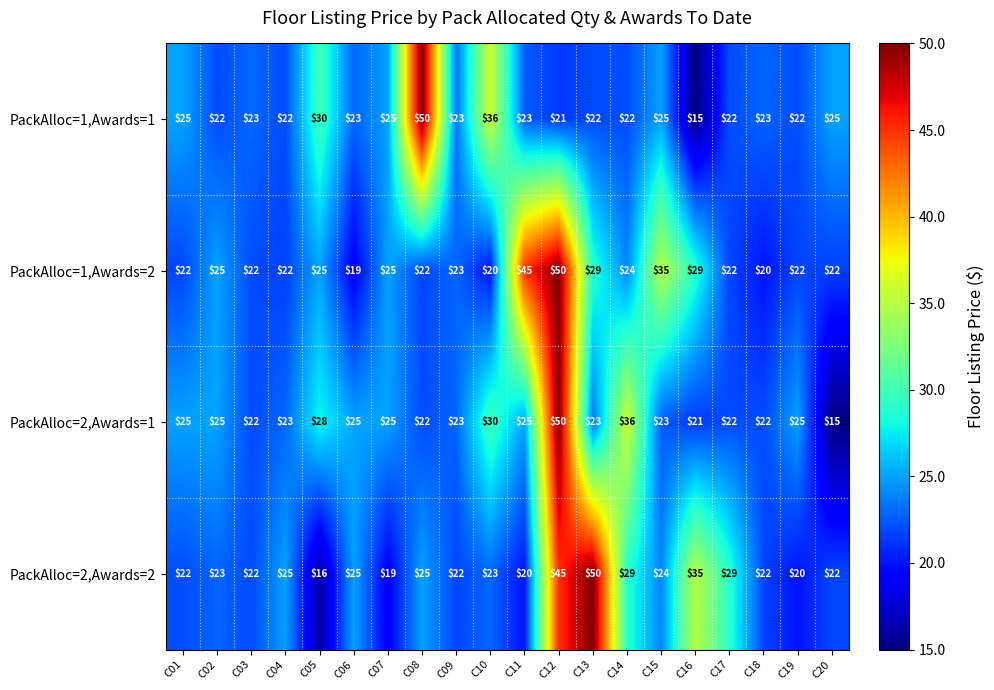

The value of PackAlloc=1,Awards=2 at C13 is 29. True or false?

True